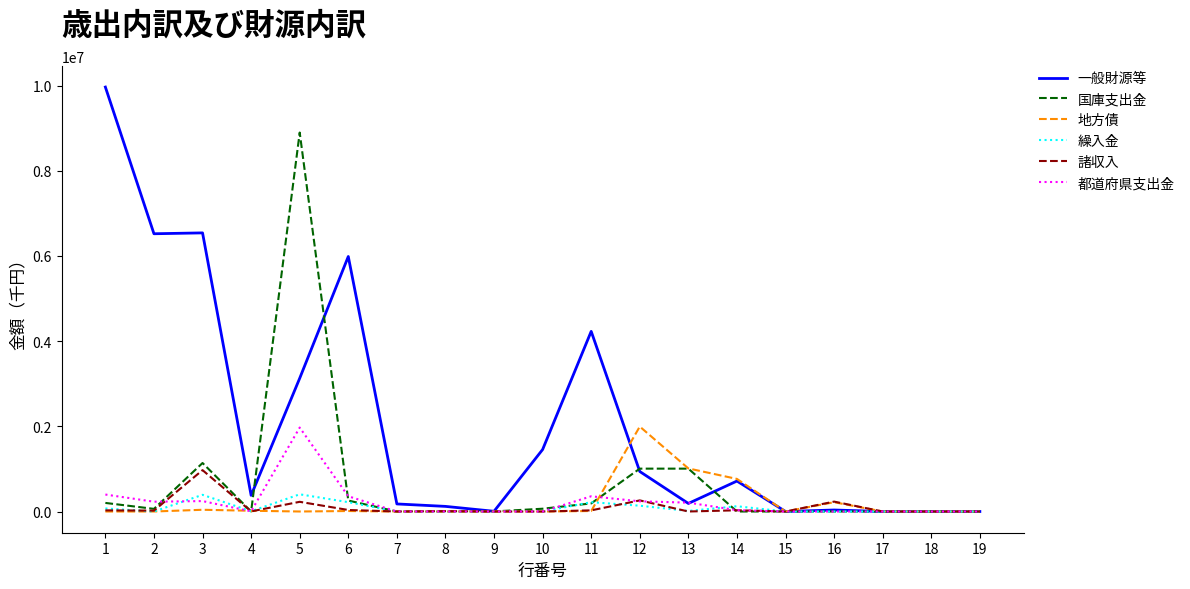

Is the value of 都道府県支出金 at 13 greater than the value of 国庫支出金 at 2?

Yes